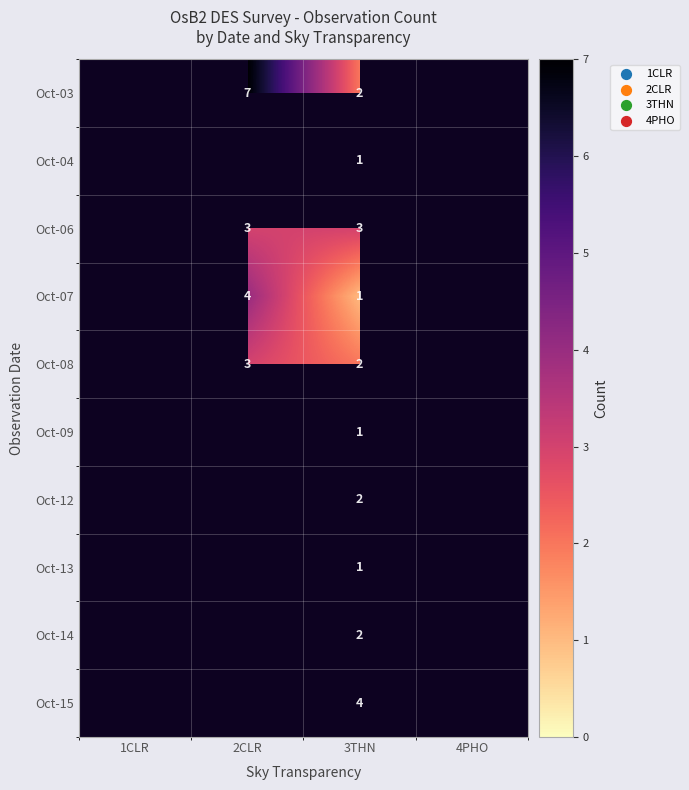

How many series are shown in this chart?

10